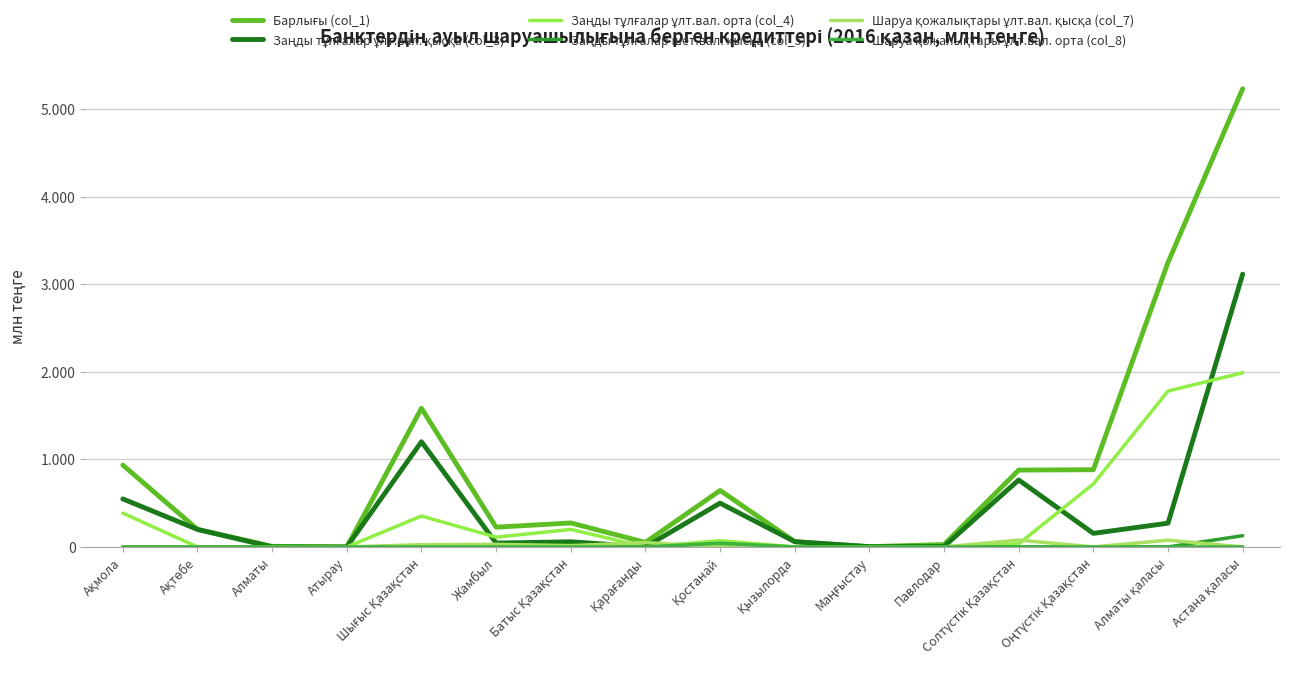

Is this an area chart (filled region under the line)?

No